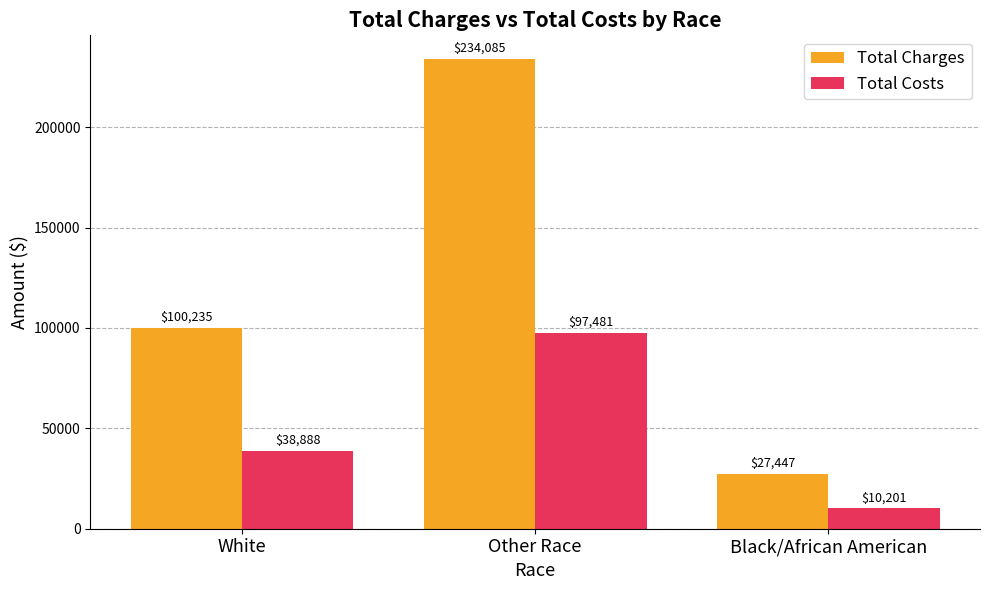

The Total Costs series shows 38888.2 at White. True or false?

True